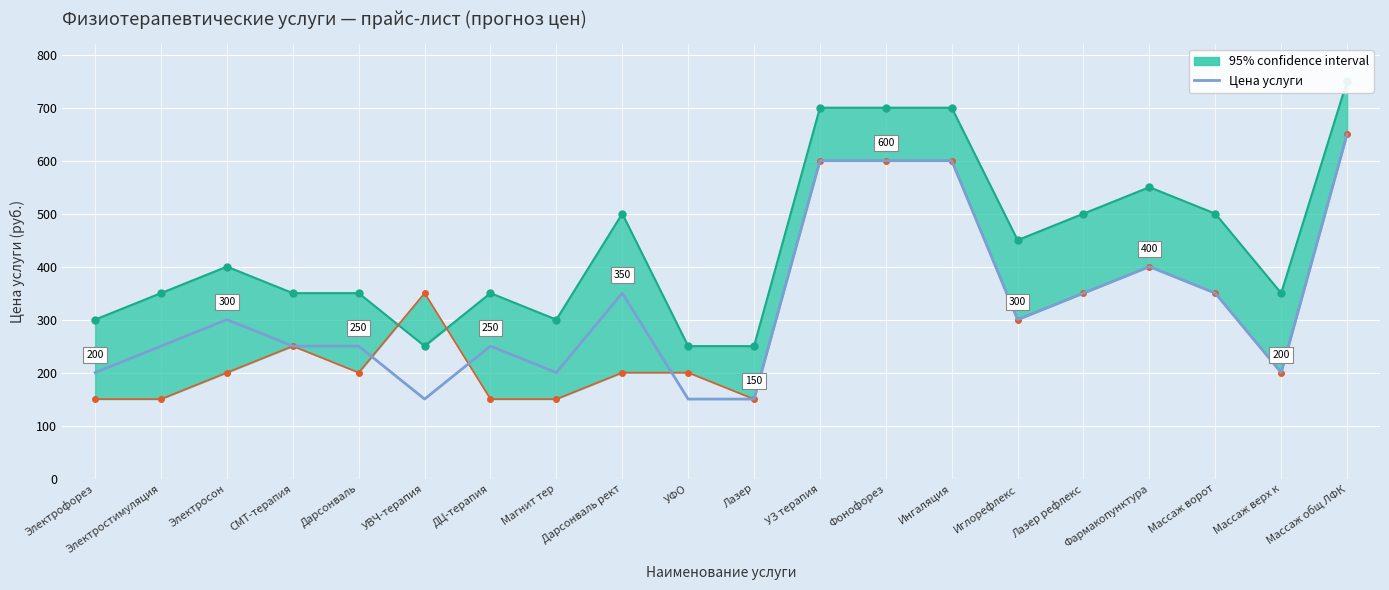

What is the greatest value displayed?

650